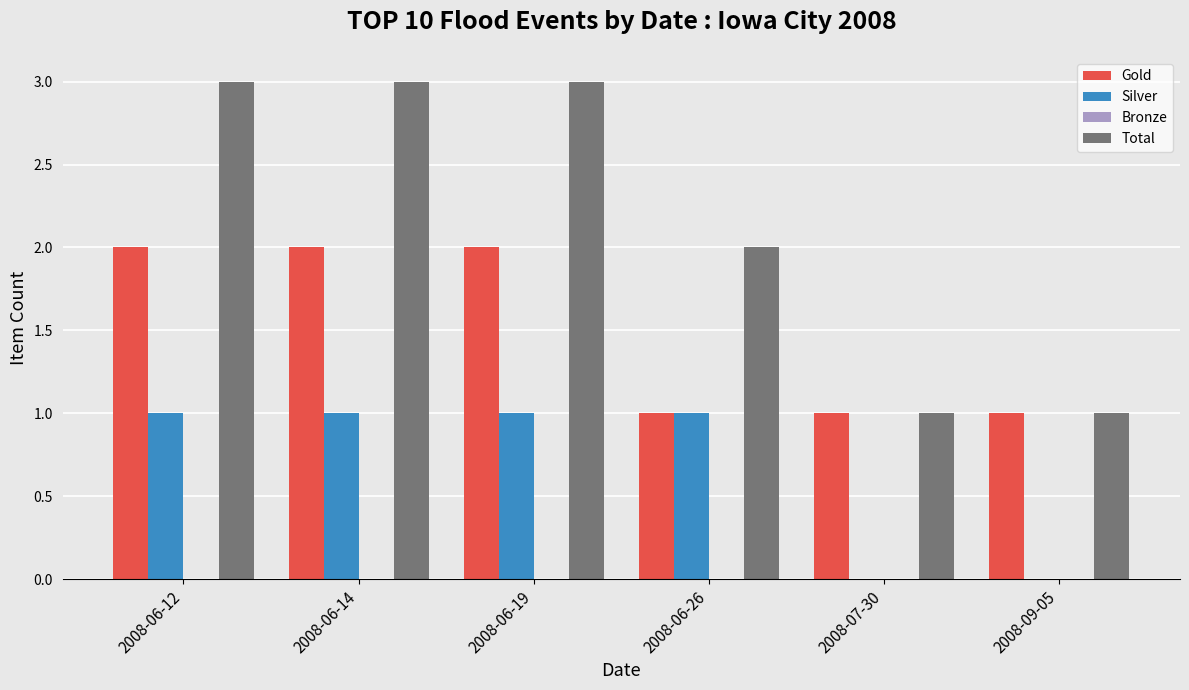

Read the Total value at 2008-06-26.

2